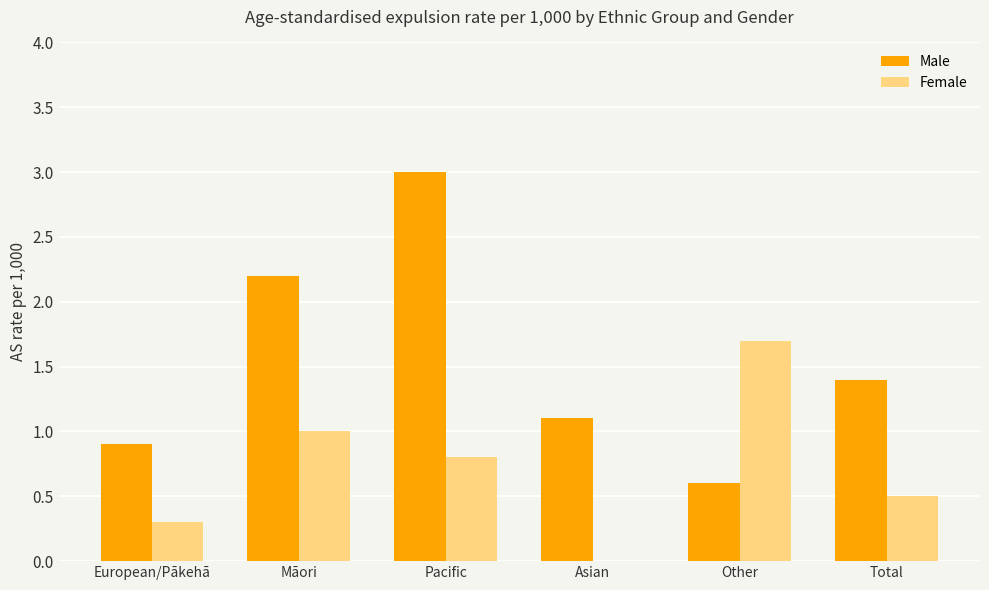

Reading right to left, transcribe all the data shown in this chart.

Male: Total=1.4	Other=0.6	Asian=1.1	Pacific=3.0	Māori=2.2	European/Pākehā=0.9
Female: Total=0.5	Other=1.7	Asian=0.0	Pacific=0.8	Māori=1.0	European/Pākehā=0.3